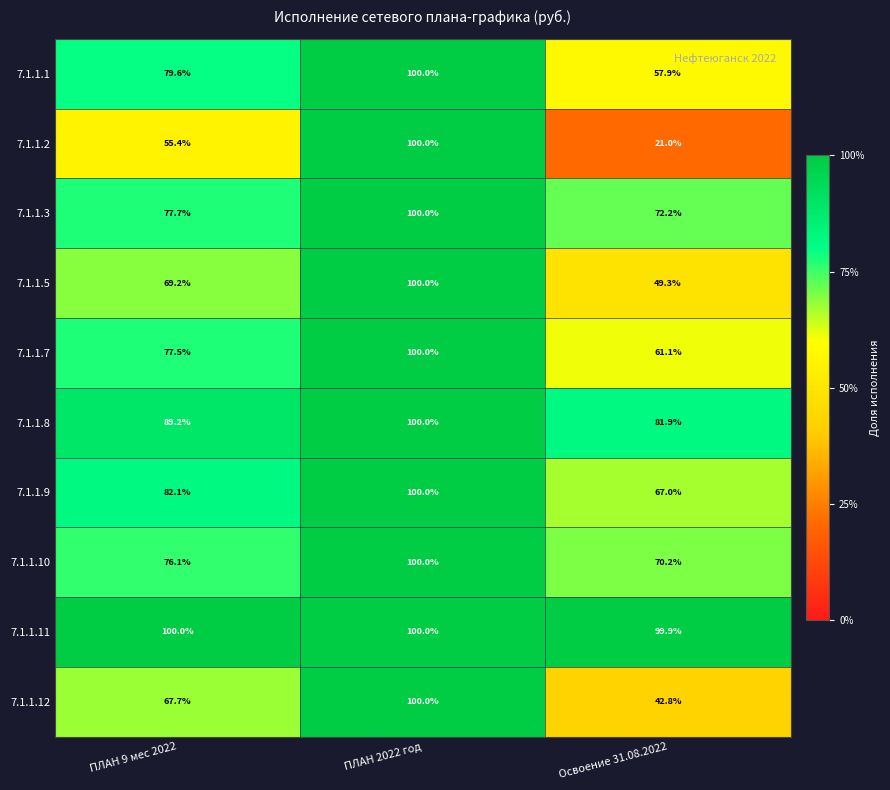

The 7.1.1.9 series shows 110.1 at Освоение 31.08.2022. True or false?

False